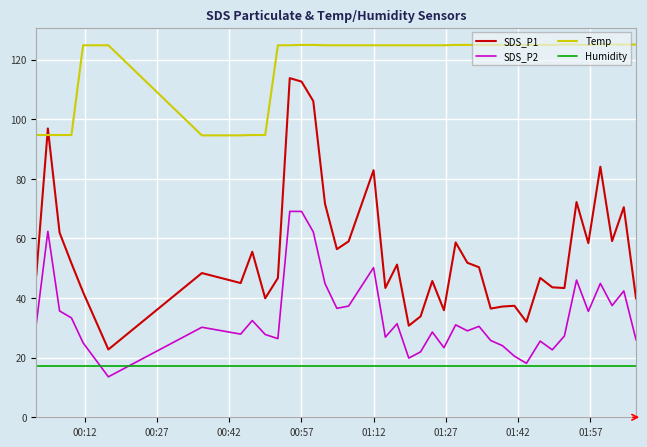

What is the smallest value displayed?

13.6